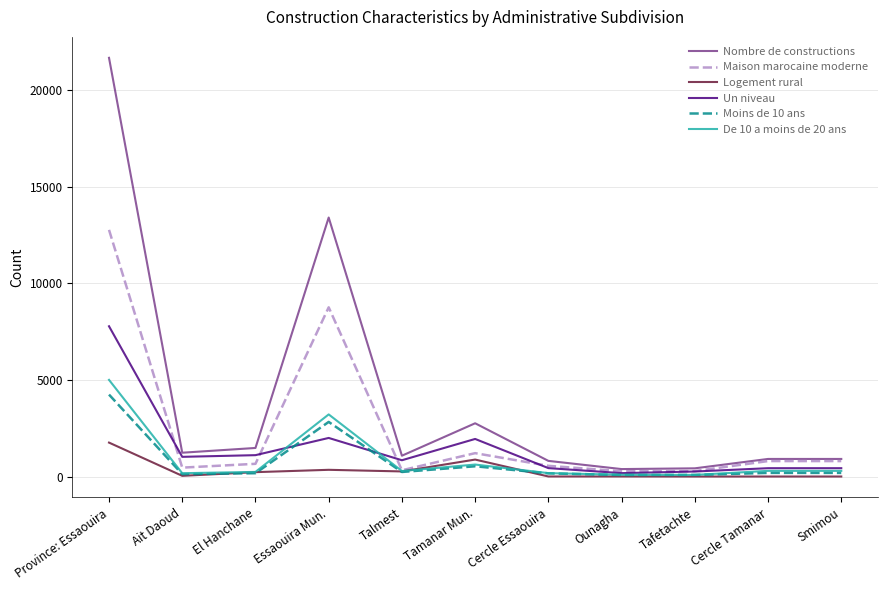

What is the difference between the maximum and minimum values in the De 10 a moins de 20 ans series?

4923